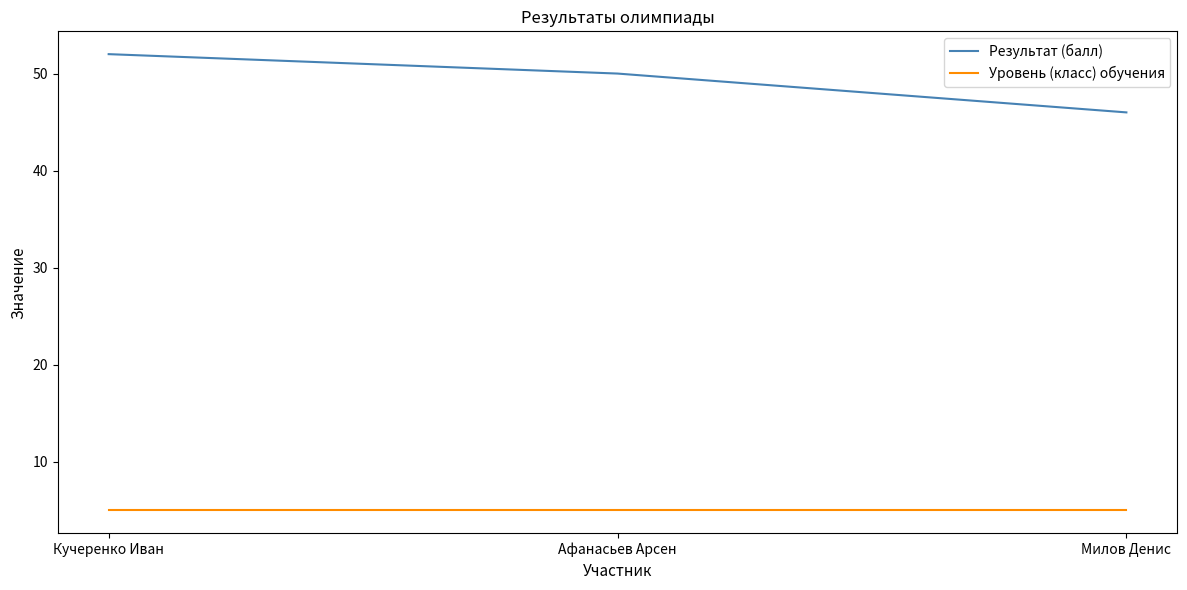

The value of Уровень (класс) обучения at Афанасьев Арсен is 8. True or false?

False